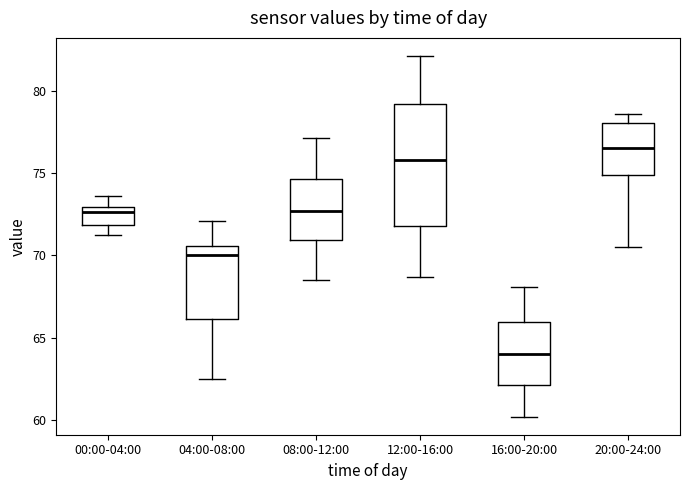

Where is the upper edge of the box for 00:00-04:00 on the y-axis? The values are not printed on the chart, so give them approximately, as read against the axis.

73.0